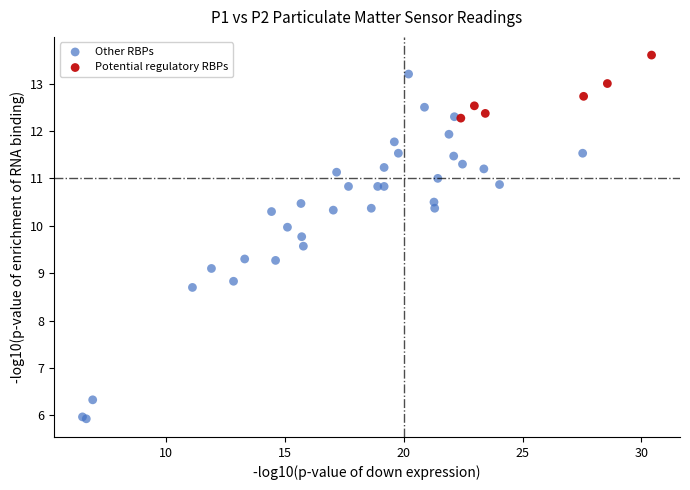

Which series reaches the maximum Y coordinate?

Potential regulatory RBPs